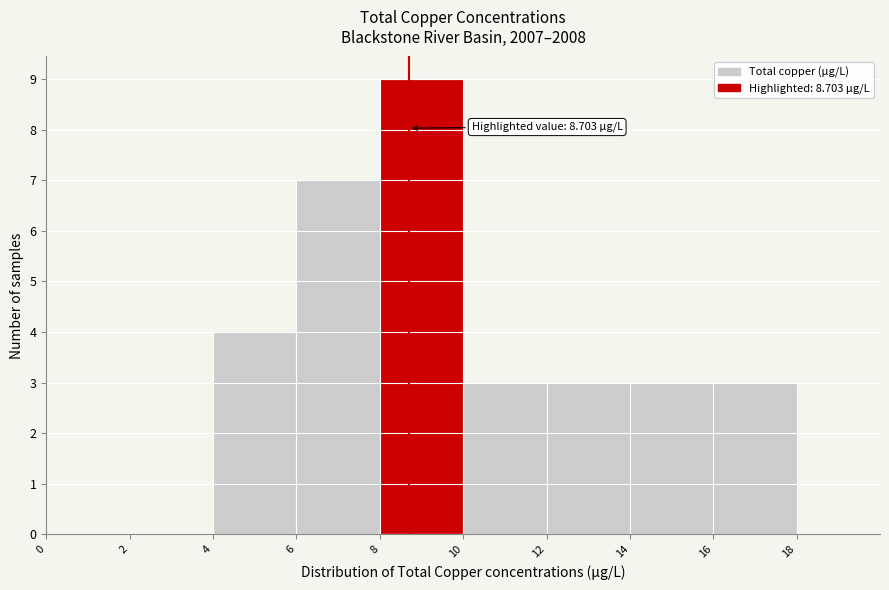

Which range on the x-axis has the tallest bar?

8 to 10